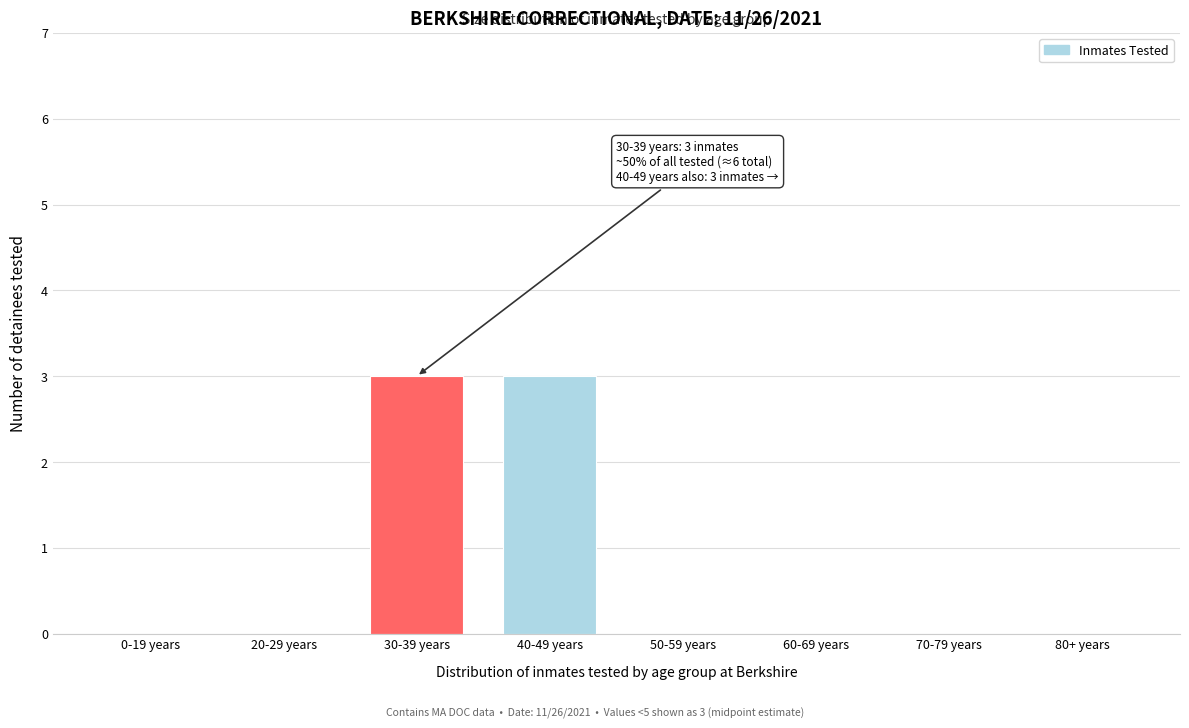

Reading left to right, list all the values displayed in this chart.

0-19 years=0	20-29 years=0	30-39 years=3	40-49 years=3	50-59 years=0	60-69 years=0	70-79 years=0	80+ years=0